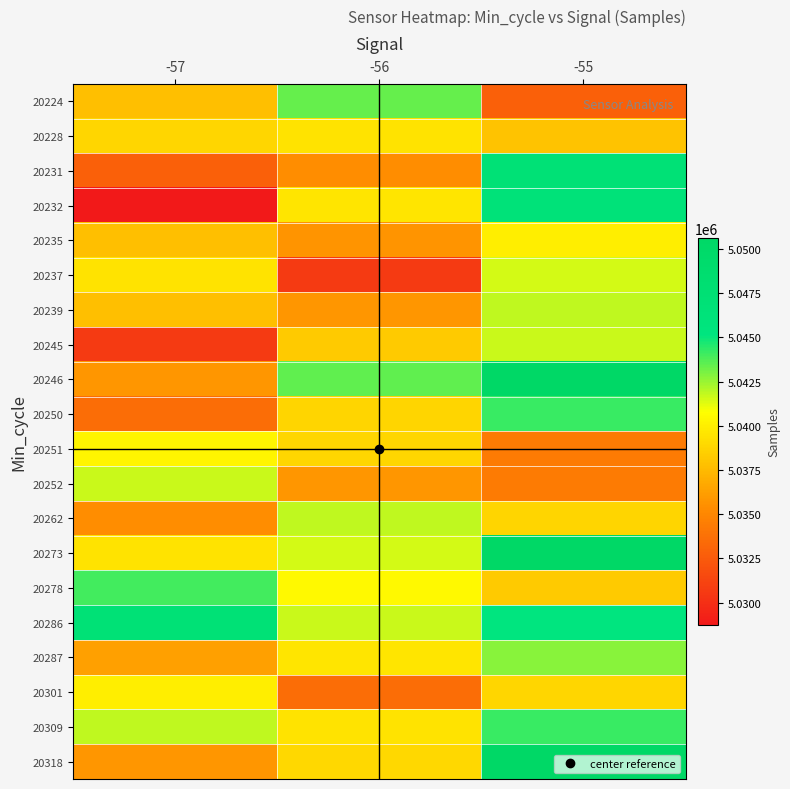

Which label corresponds to the largest value in the chart?

-55